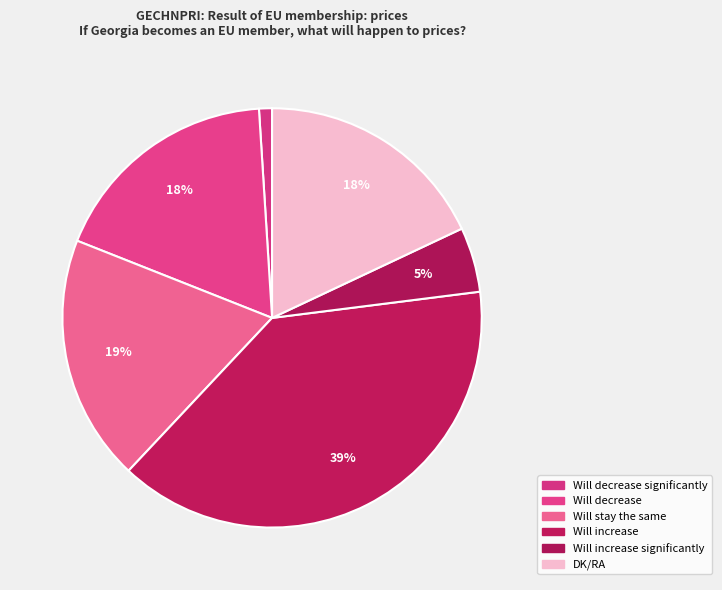

How many segments does this pie chart have?

6